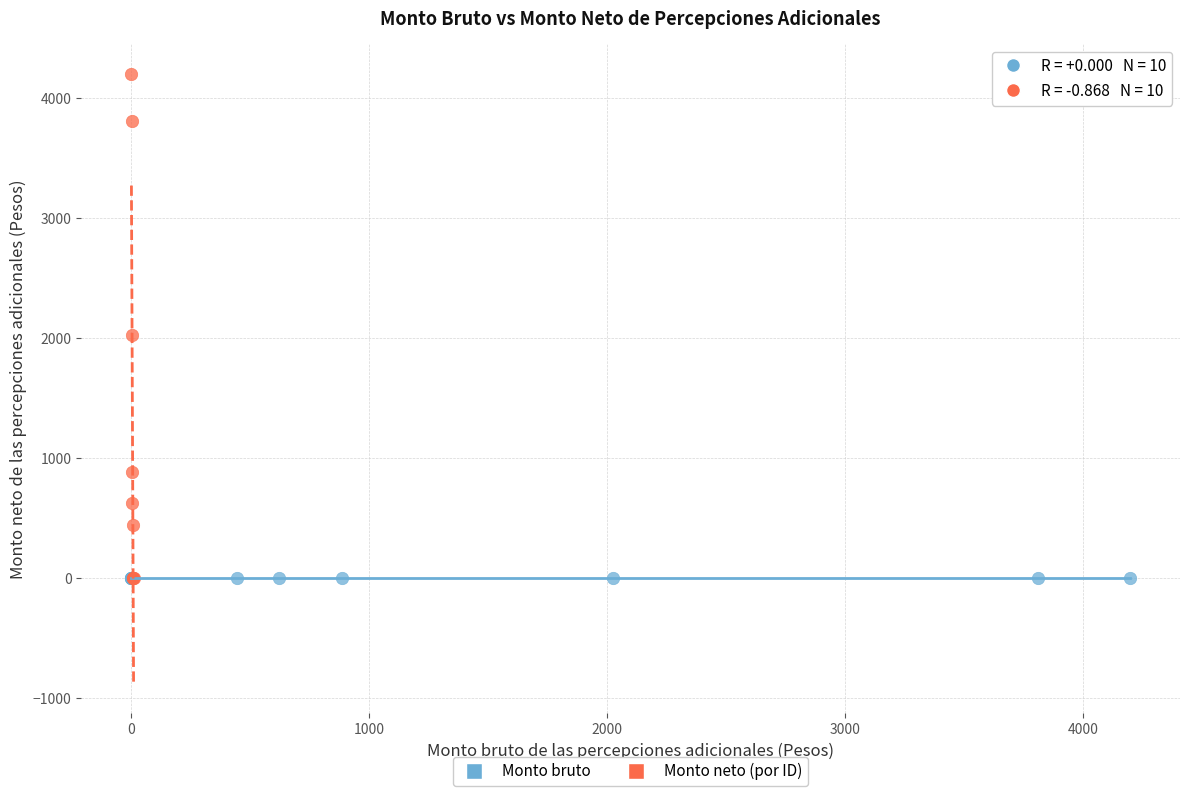

Which series reaches the maximum Y coordinate?

Monto neto (por ID)